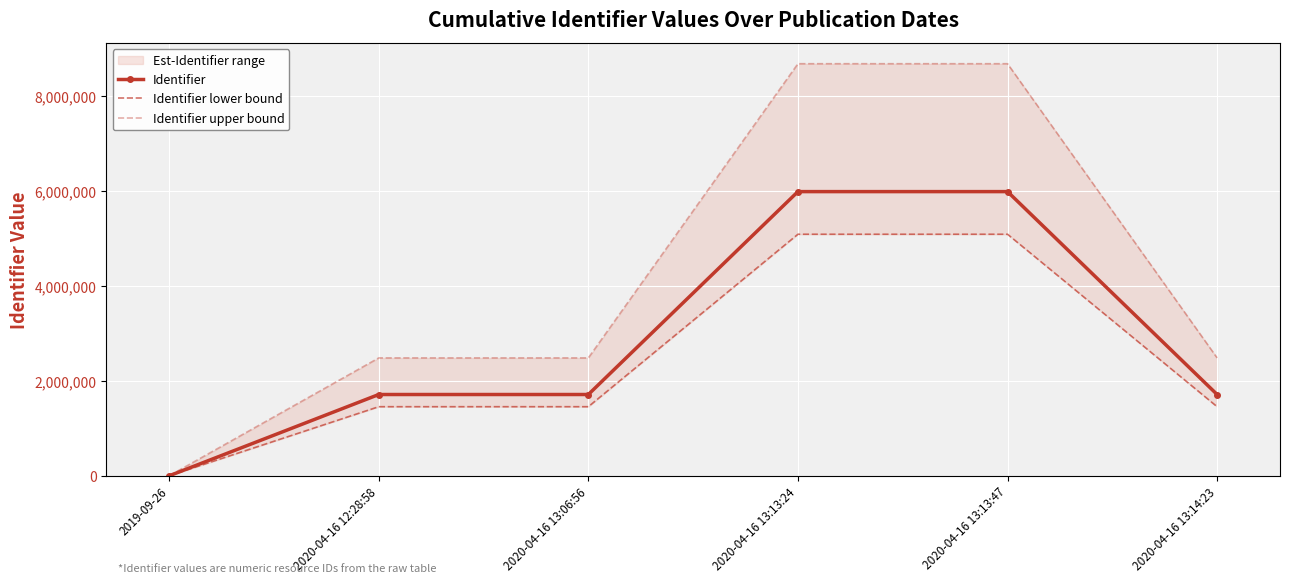

Reading right to left, extract all data points from this chart.

Identifier: 1711711.0	5983938.0	5983937.0	1711712.0	1711744.0	0.0
Identifier lower bound: 1454954.3	5086347.3	5086346.5	1454955.2	1454982.4	0.0
Identifier upper bound: 2481980.9	8676710.1	8676708.7	2481982.4	2482028.8	0.0